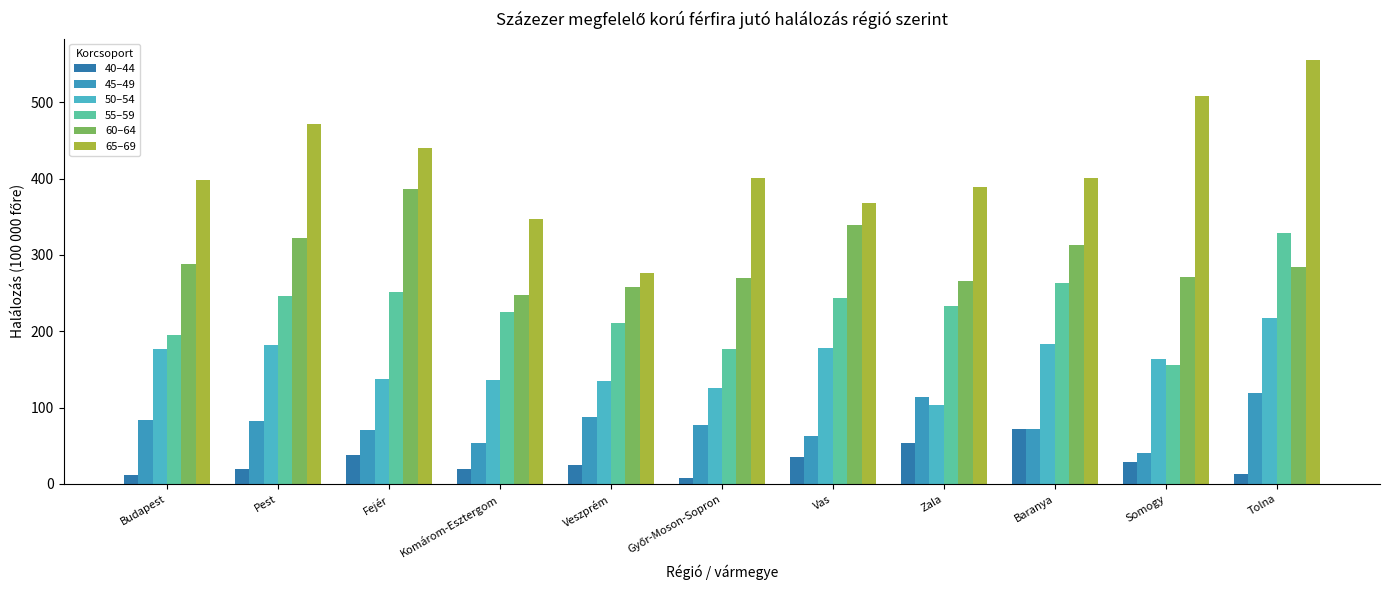

What is the greatest value displayed?

555.6